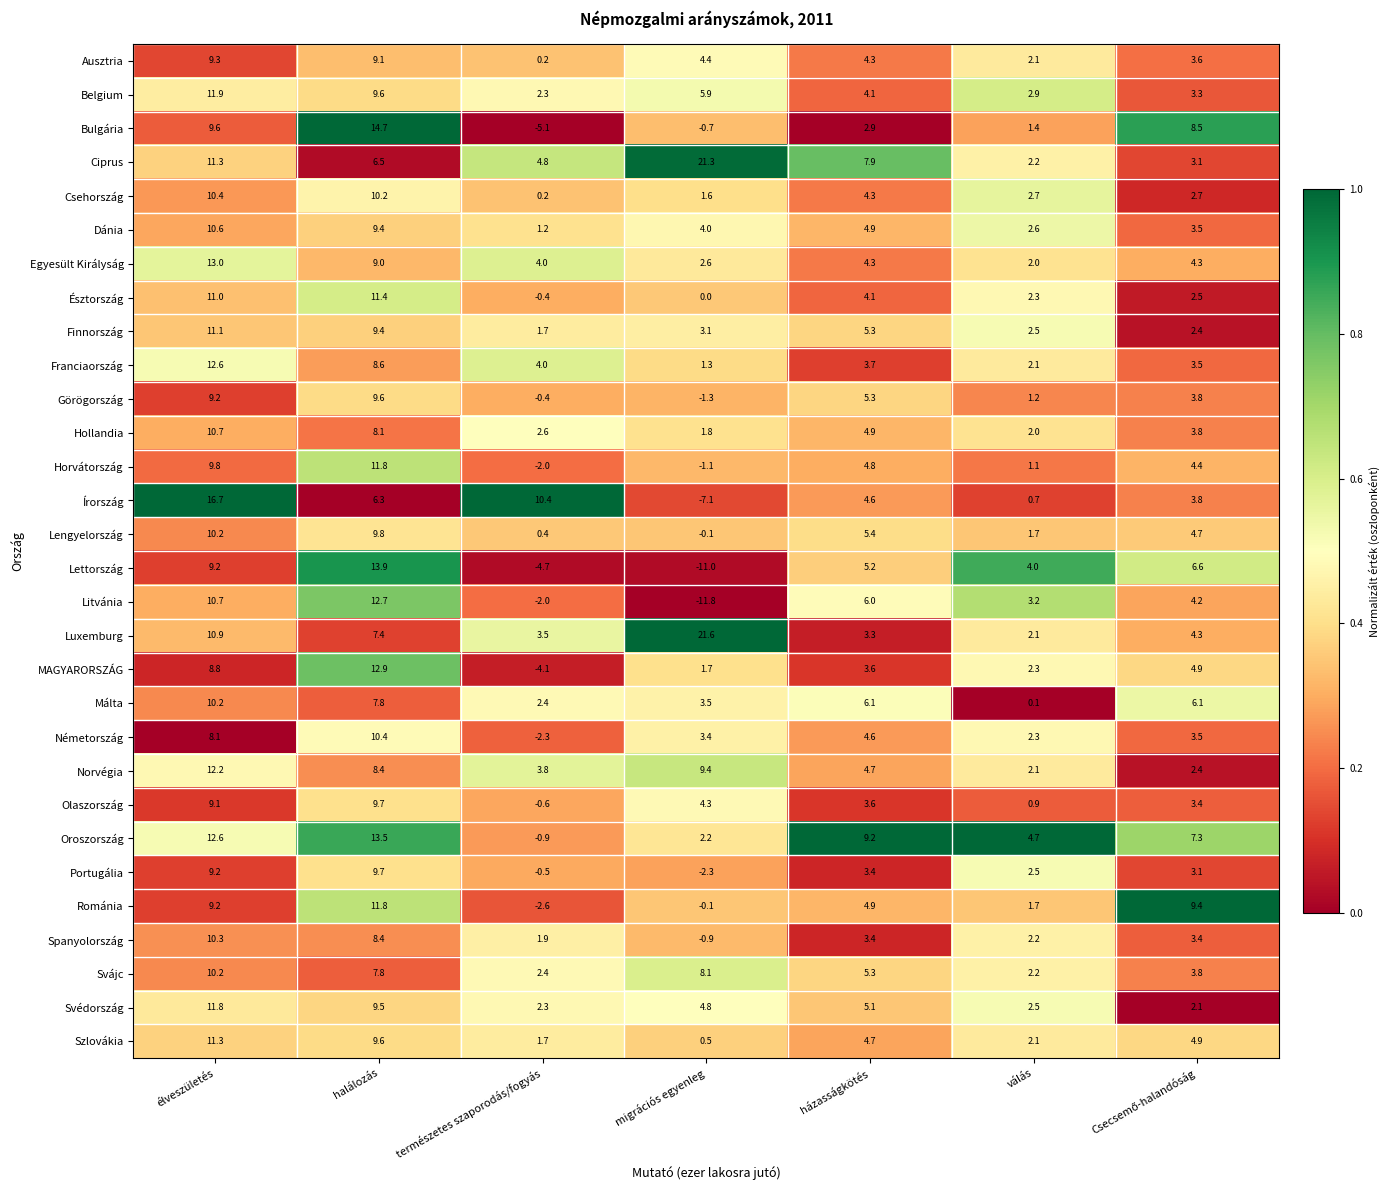

At which category is the sum across all series the highest?

élveszületés